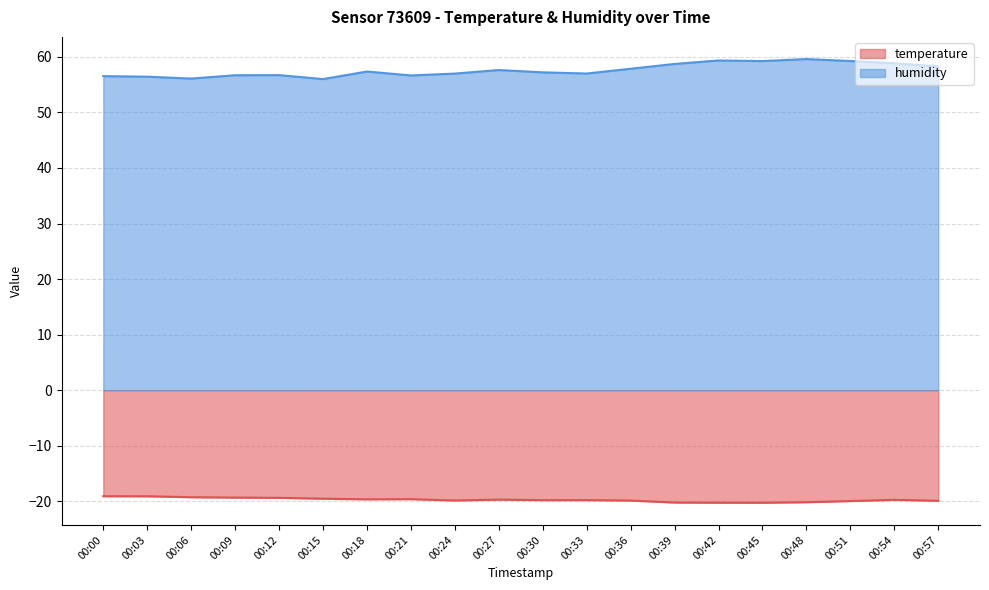

Does the chart have visible grid lines?

Yes